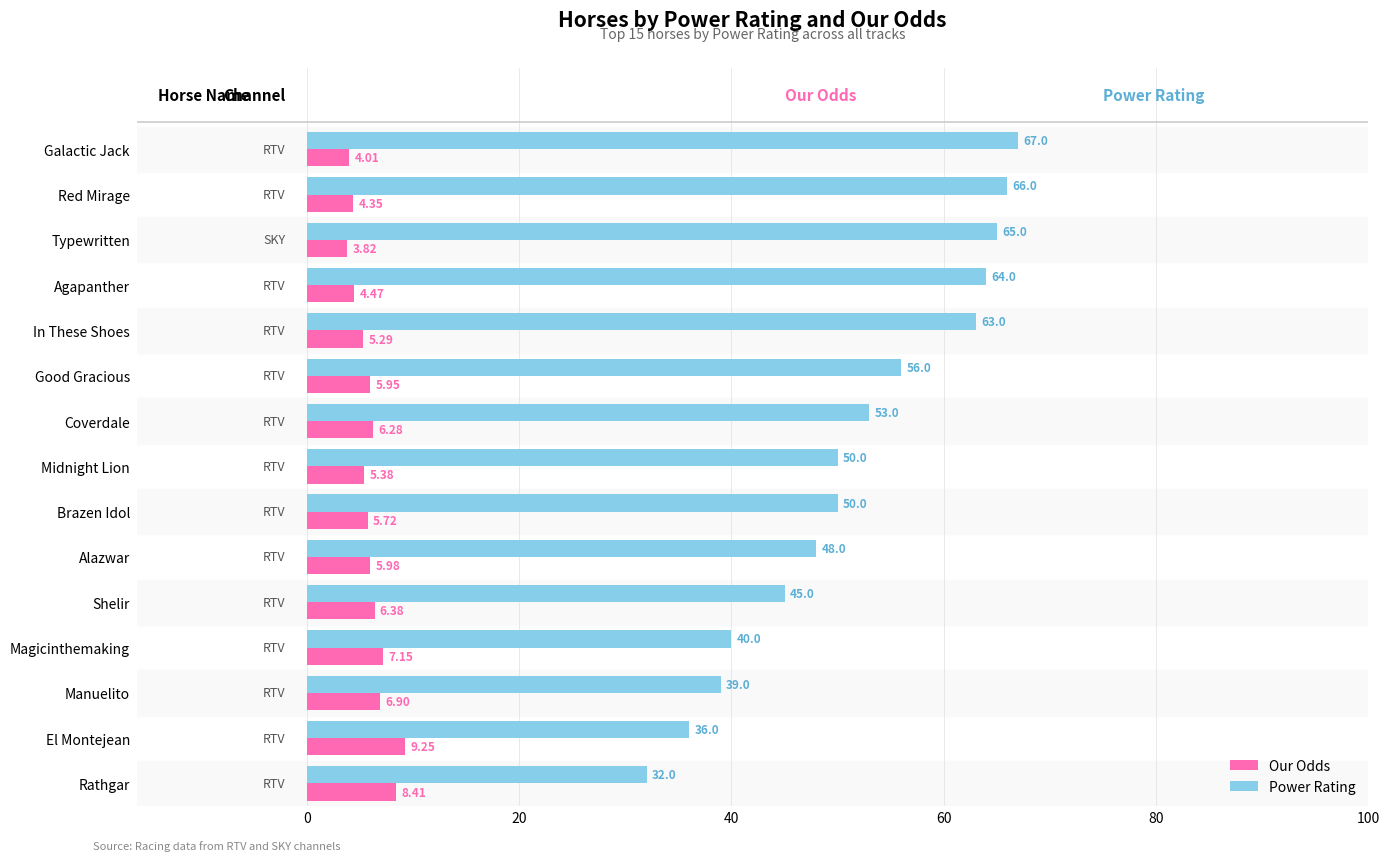

What is the difference between the Our Odds values at In These Shoes and Good Gracious?

0.7